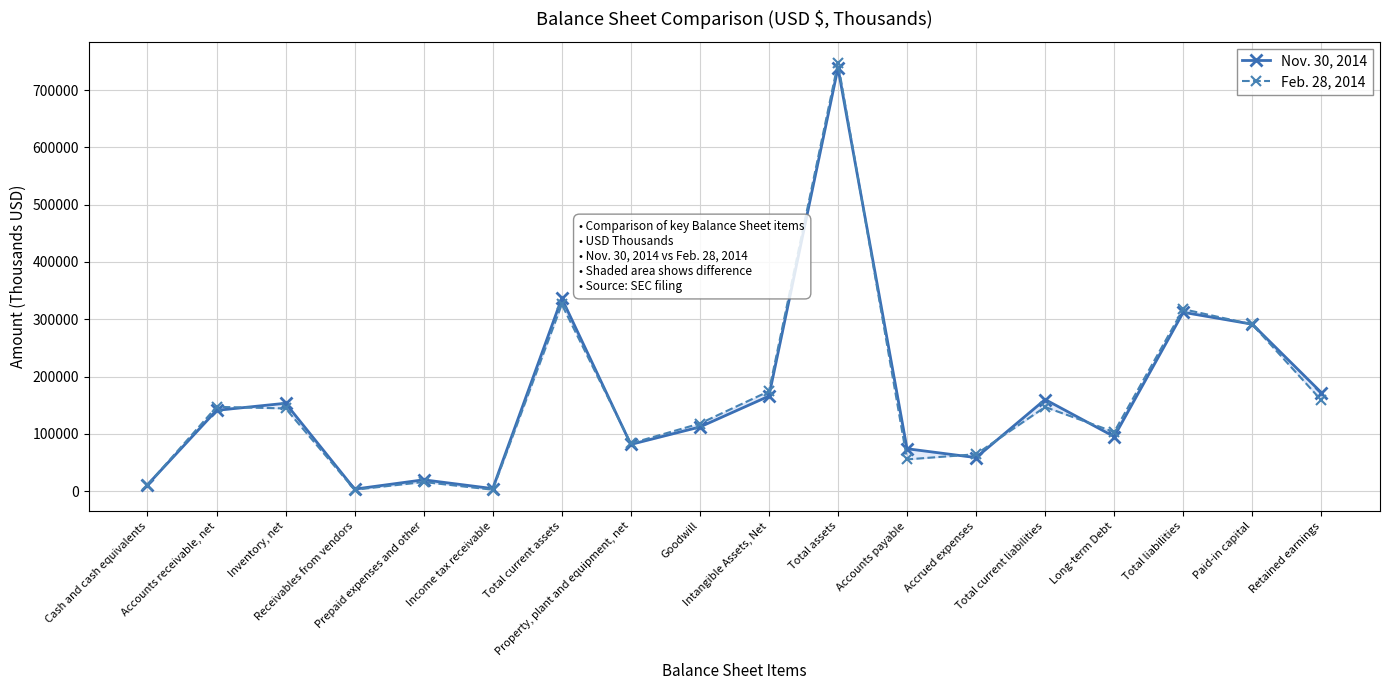

At which category does Nov. 30, 2014 reach its first local valley?

Receivables from vendors